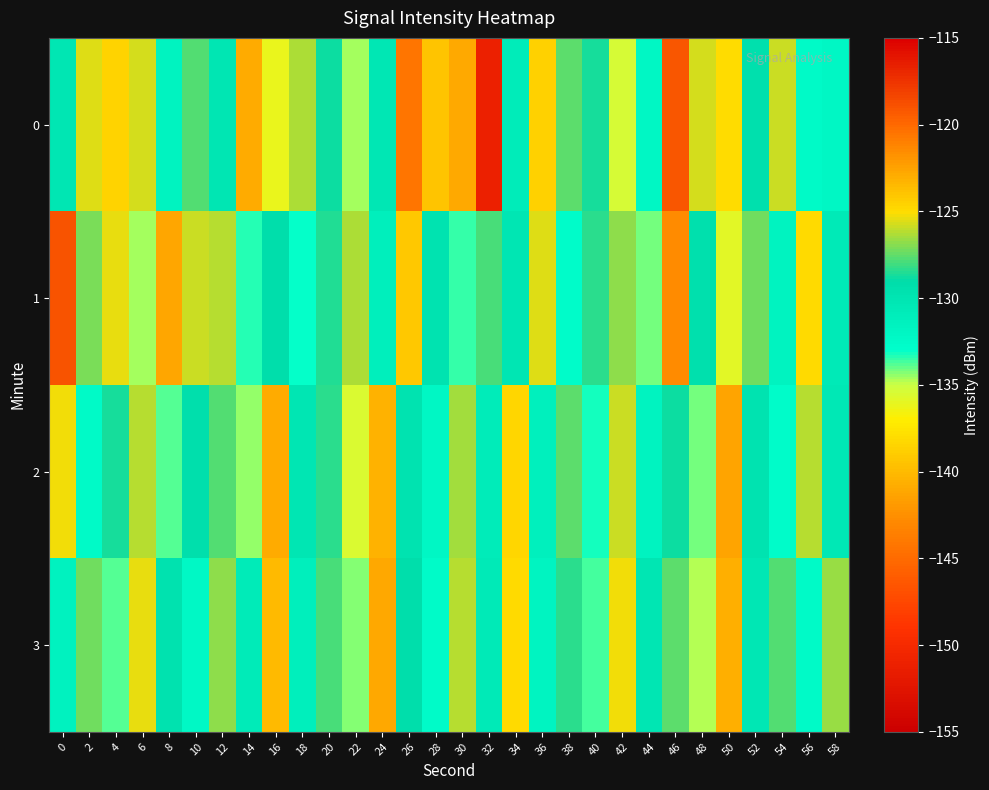

What is the total value across all series at 8?

-536.1